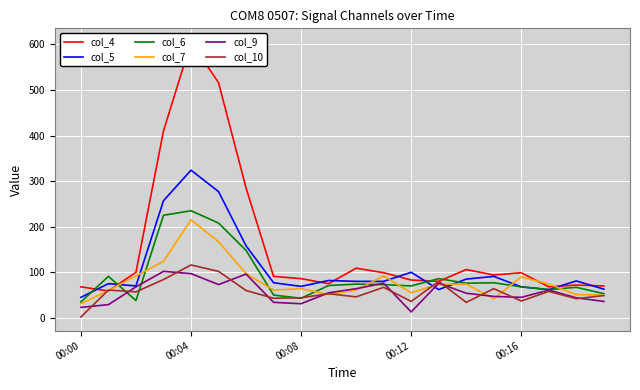

Which series has the largest range (max minus min)?

col_4